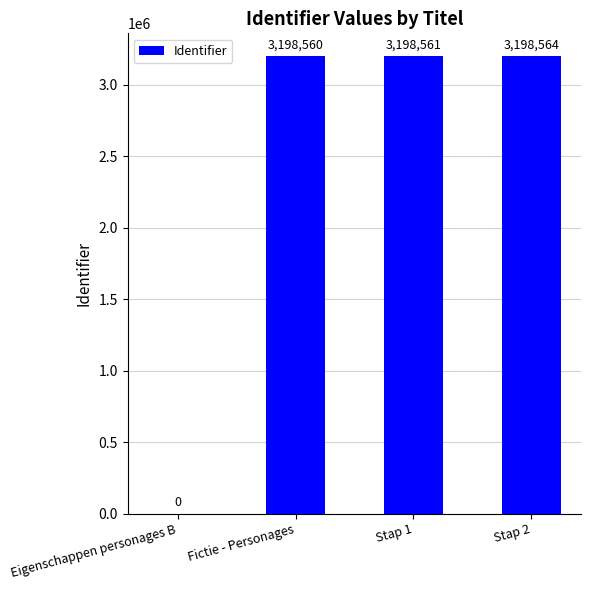

At which label is the value closest to 1599282?

Fictie - Personages